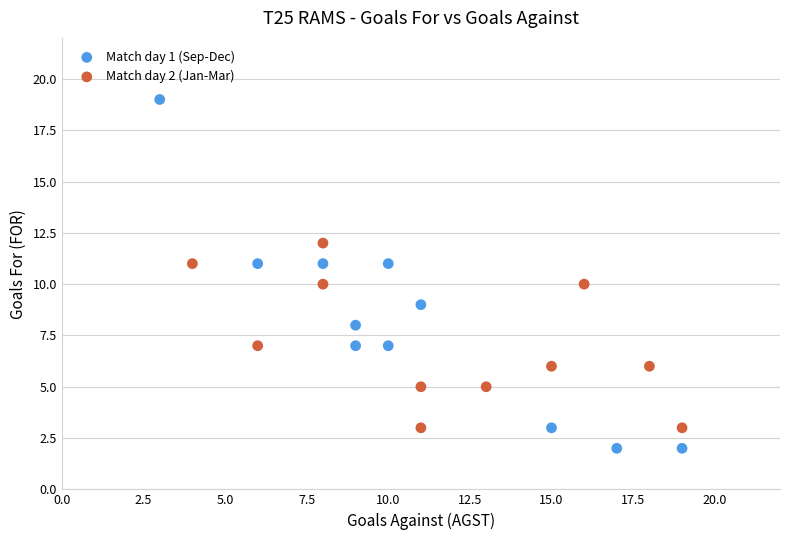

Which series reaches the maximum Y coordinate?

Match day 1 (Sep-Dec)